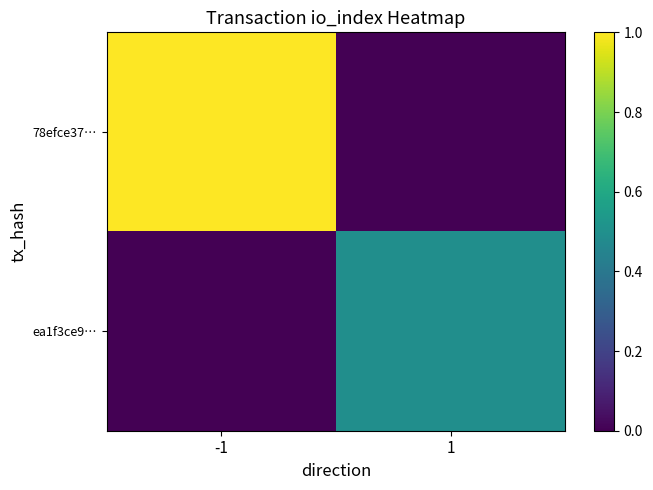

Which series has the largest range (max minus min)?

78efce37…